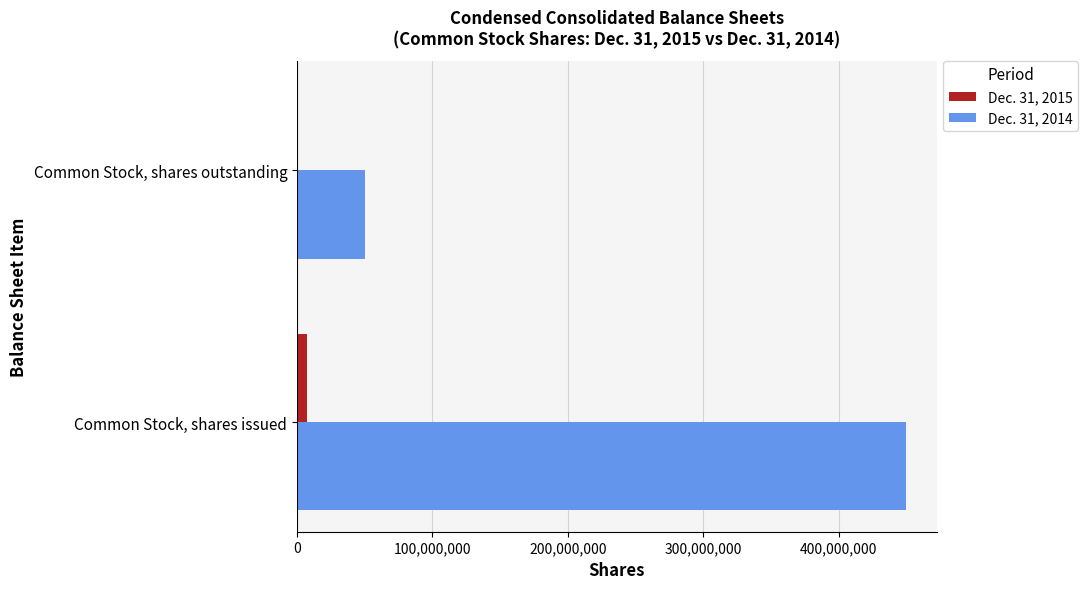

Which category has the highest value across all series?

Common Stock, shares issued